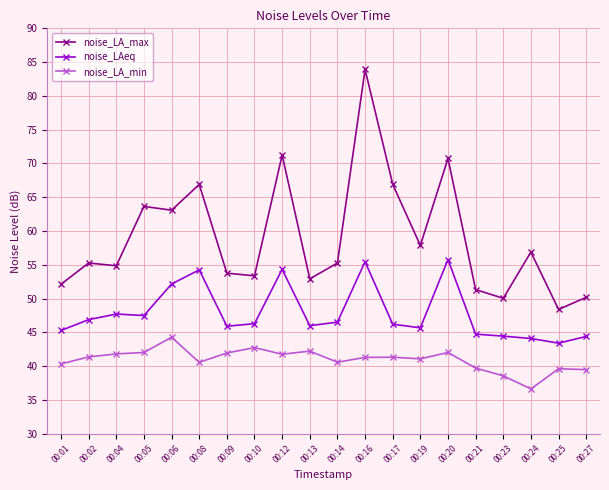

Is it true that noise_LAeq equals 14.0 at 00:08?

False